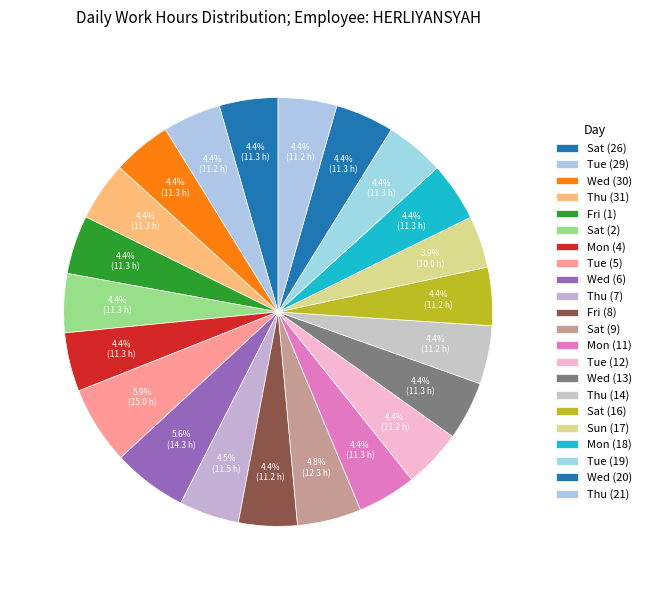

Is there any slice that represents more than half of the pie?

No